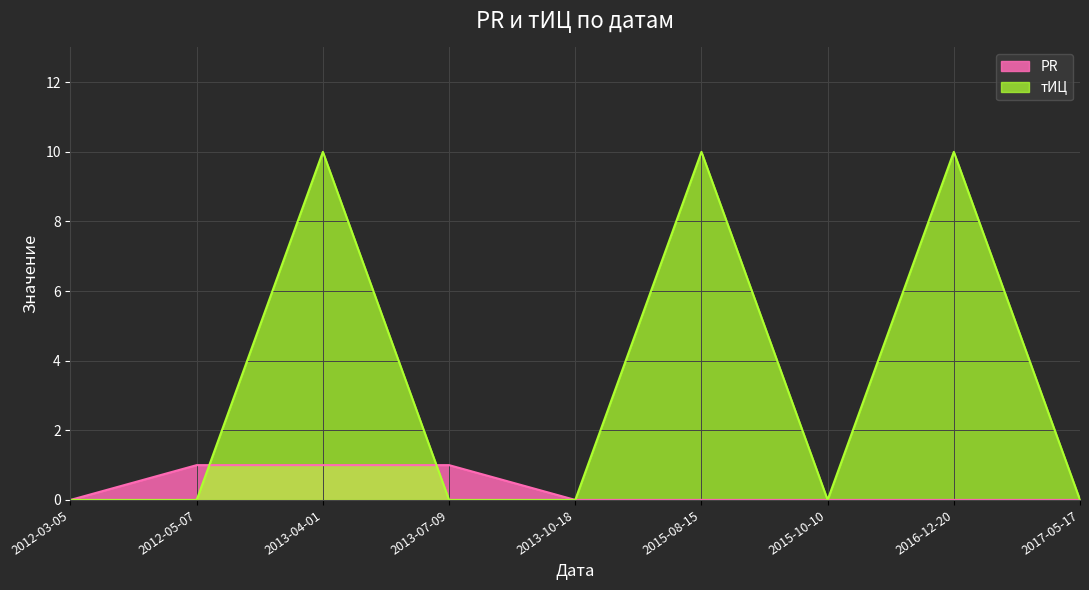

Which has a higher value, 2012-03-05 or 2013-07-09?

2013-07-09